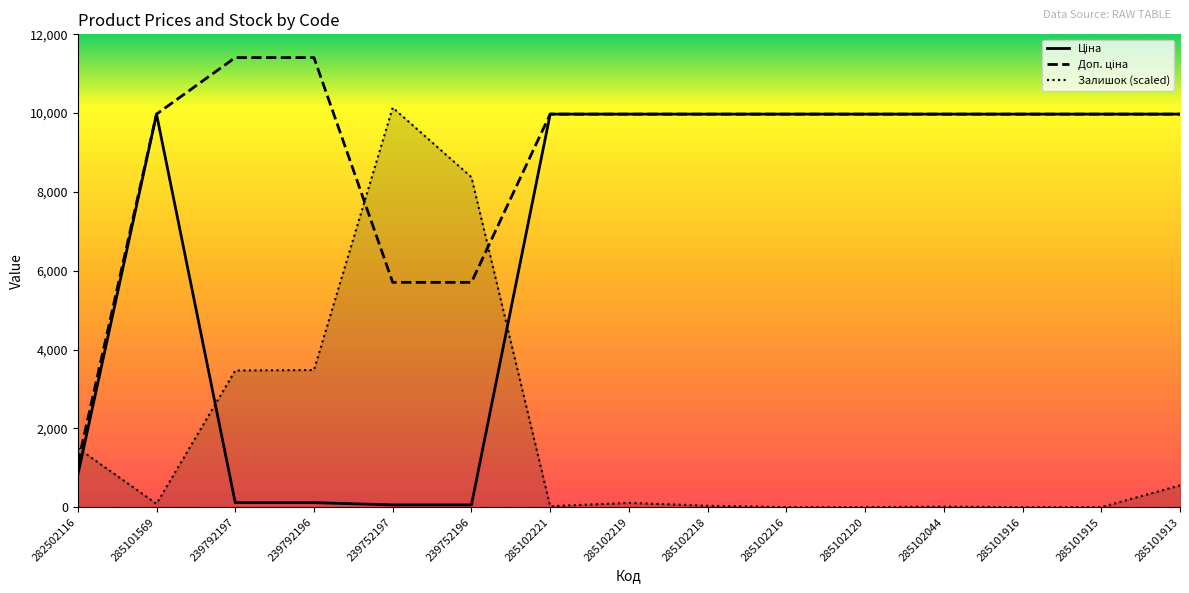

At which label does Доп. ціна reach its minimum?

282502116